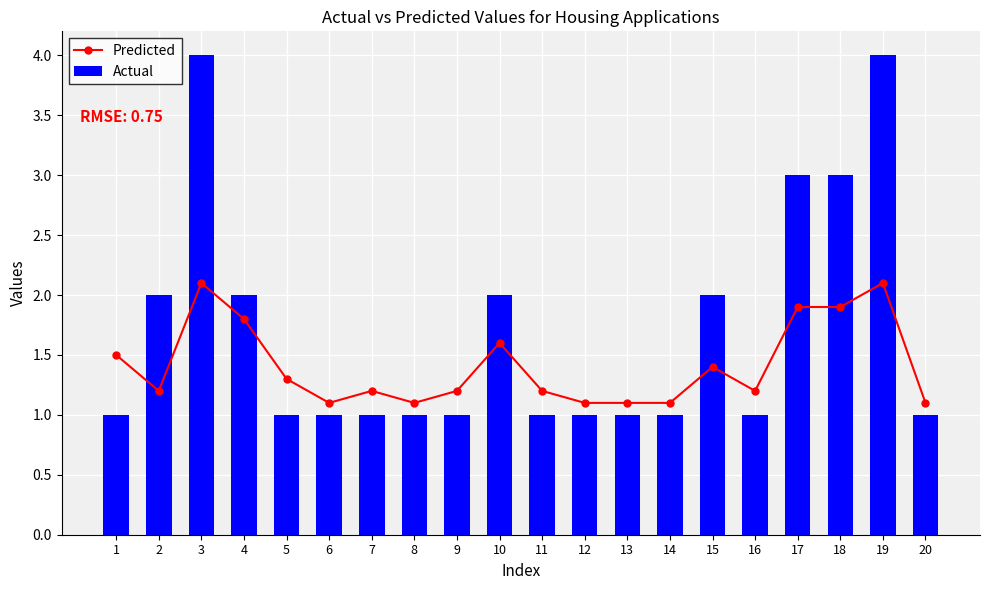

How many series are shown in this chart?

2